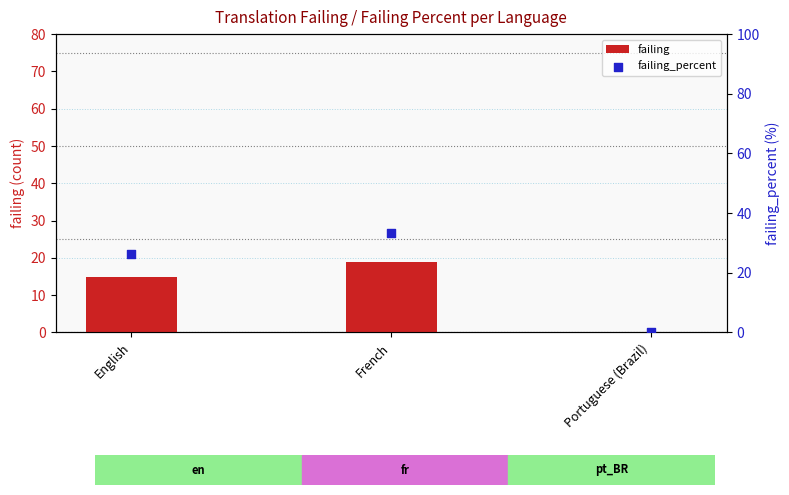

At which category is the sum across all series the highest?

French